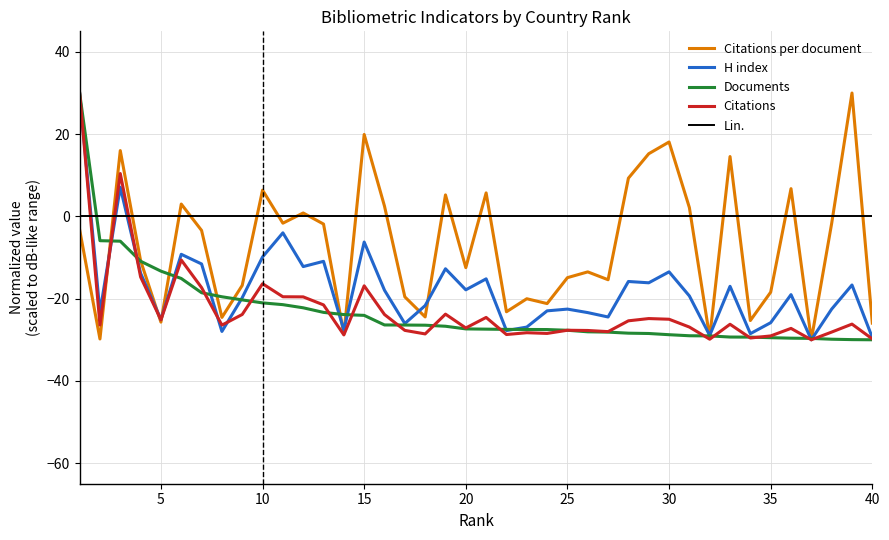

The Citations series shows -24.8 at 29. True or false?

True